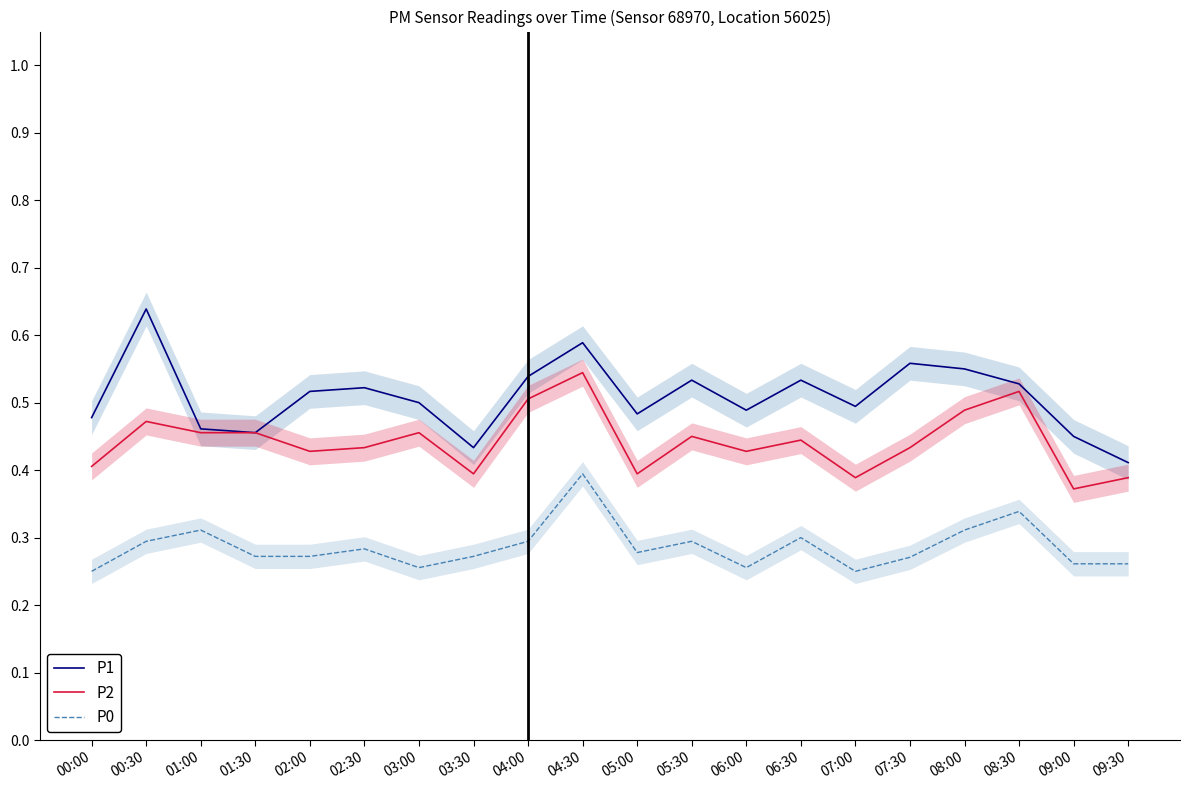

Reading left to right, list all the values displayed in this chart.

P1: 00:00=0.5	00:30=0.6	01:00=0.5	01:30=0.5	02:00=0.5	02:30=0.5	03:00=0.5	03:30=0.4	04:00=0.5	04:30=0.6	05:00=0.5	05:30=0.5	06:00=0.5	06:30=0.5	07:00=0.5	07:30=0.6	08:00=0.6	08:30=0.5	09:00=0.5	09:30=0.4
P2: 00:00=0.4	00:30=0.5	01:00=0.5	01:30=0.5	02:00=0.4	02:30=0.4	03:00=0.5	03:30=0.4	04:00=0.5	04:30=0.5	05:00=0.4	05:30=0.5	06:00=0.4	06:30=0.4	07:00=0.4	07:30=0.4	08:00=0.5	08:30=0.5	09:00=0.4	09:30=0.4
P0: 00:00=0.2	00:30=0.3	01:00=0.3	01:30=0.3	02:00=0.3	02:30=0.3	03:00=0.3	03:30=0.3	04:00=0.3	04:30=0.4	05:00=0.3	05:30=0.3	06:00=0.3	06:30=0.3	07:00=0.2	07:30=0.3	08:00=0.3	08:30=0.3	09:00=0.3	09:30=0.3